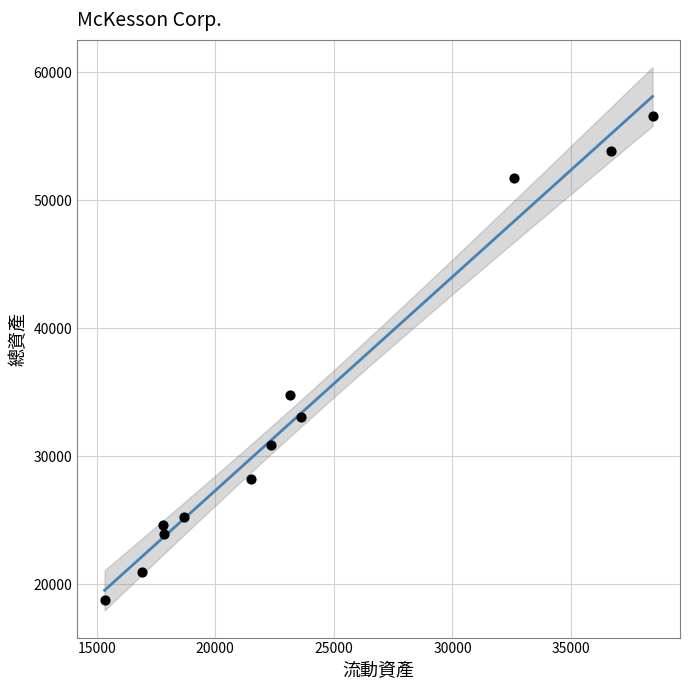

What Y value in the scatter plot is closest to 37669?

34786